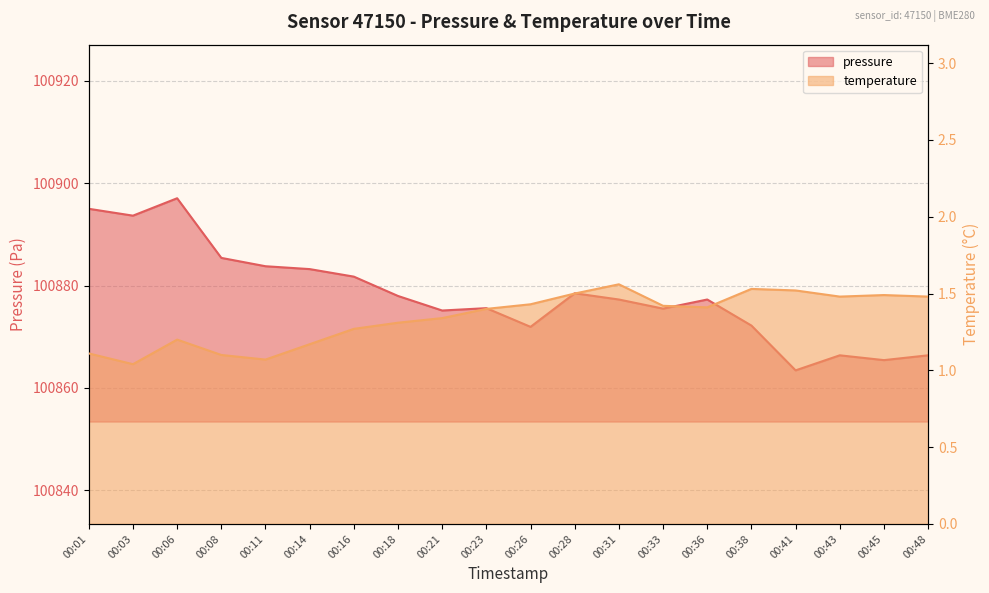

Reading left to right, extract all data points from this chart.

pressure: 100895.0	100893.7	100897.1	100885.4	100883.8	100883.2	100881.8	100878.0	100875.1	100875.6	100871.9	100878.5	100877.3	100875.5	100877.3	100872.2	100863.4	100866.4	100865.4	100866.4
temperature: 1.1	1.0	1.2	1.1	1.1	1.2	1.3	1.3	1.3	1.4	1.4	1.5	1.6	1.4	1.4	1.5	1.5	1.5	1.5	1.5